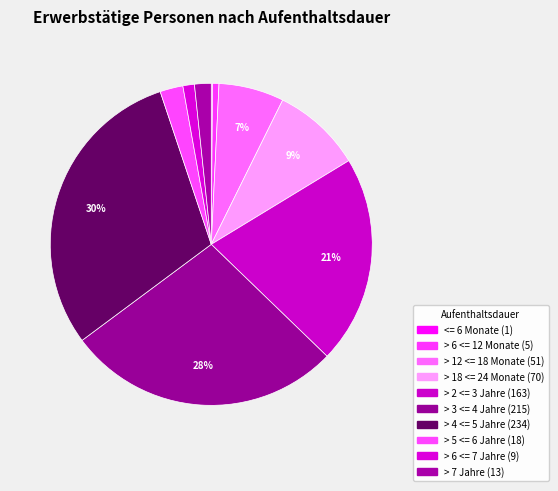

Is the sum of > 2 <= 3 Jahre and > 6 <= 7 Jahre greater than half?

No